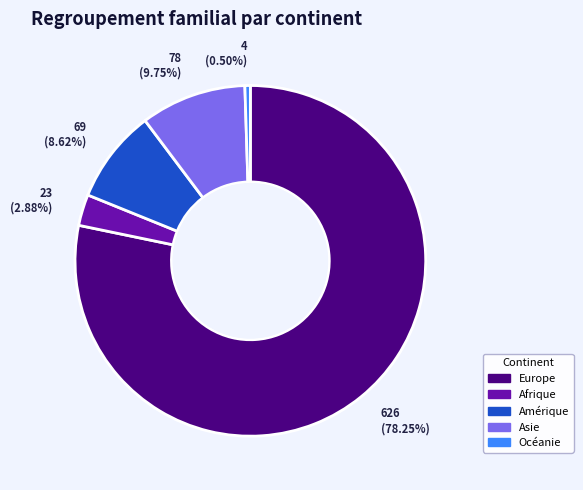

The Asie slice represents 10% of the pie. True or false?

True